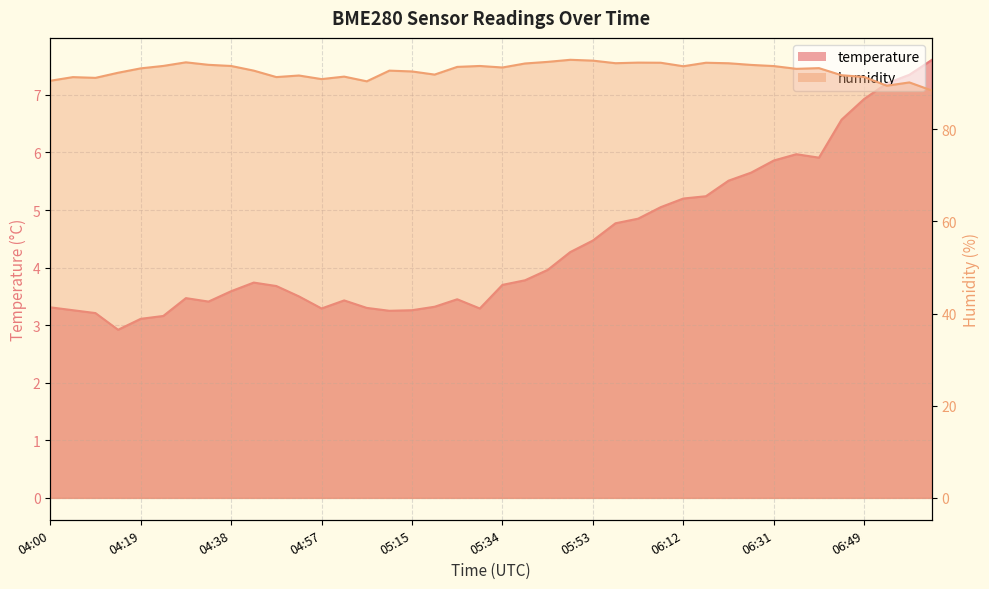

Rank the series by their average value, from highest to lowest.

humidity, temperature